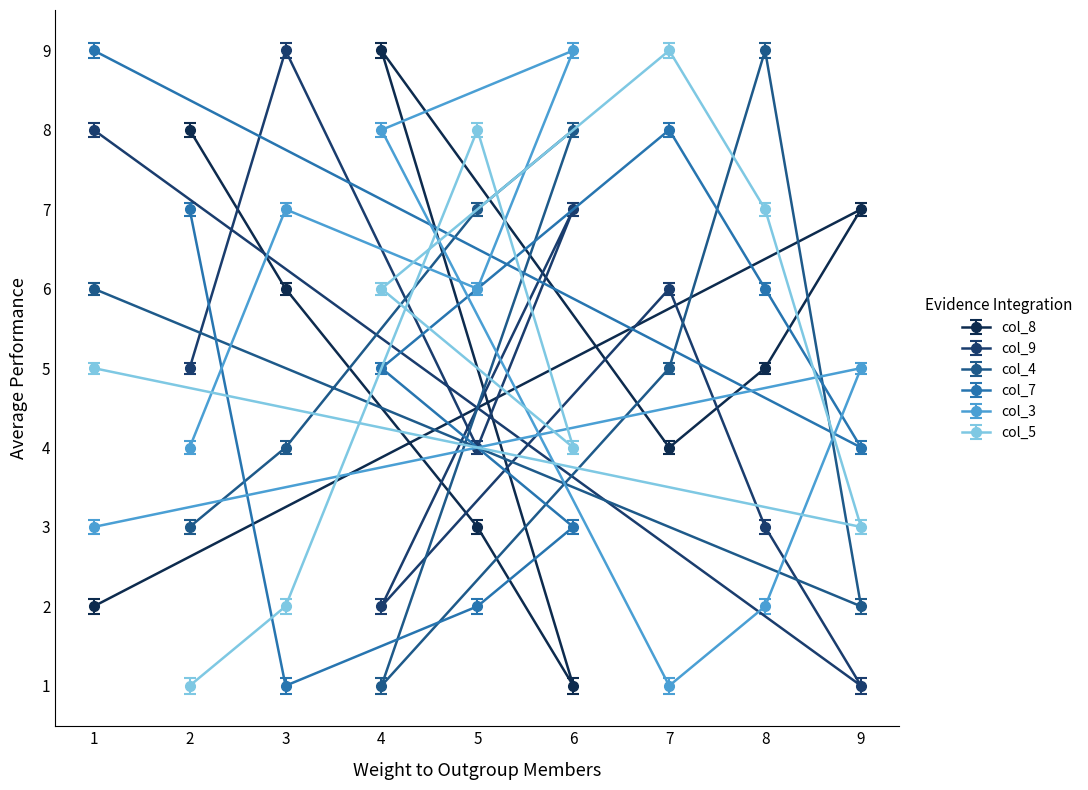

Between 3 and 4, which series saw the biggest shift?

col_9